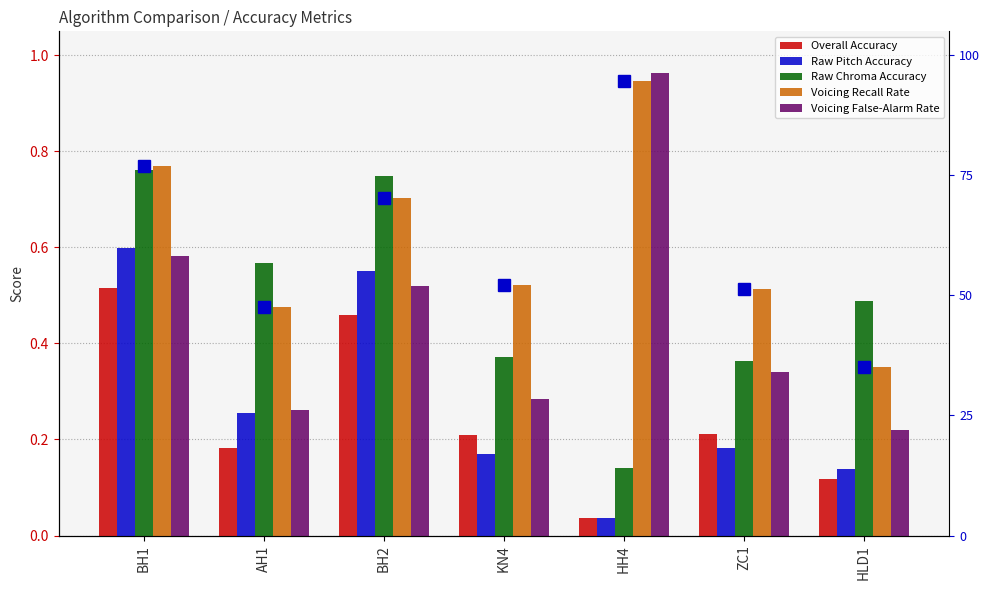

What is the label of the 7th bar from the right?

BH1